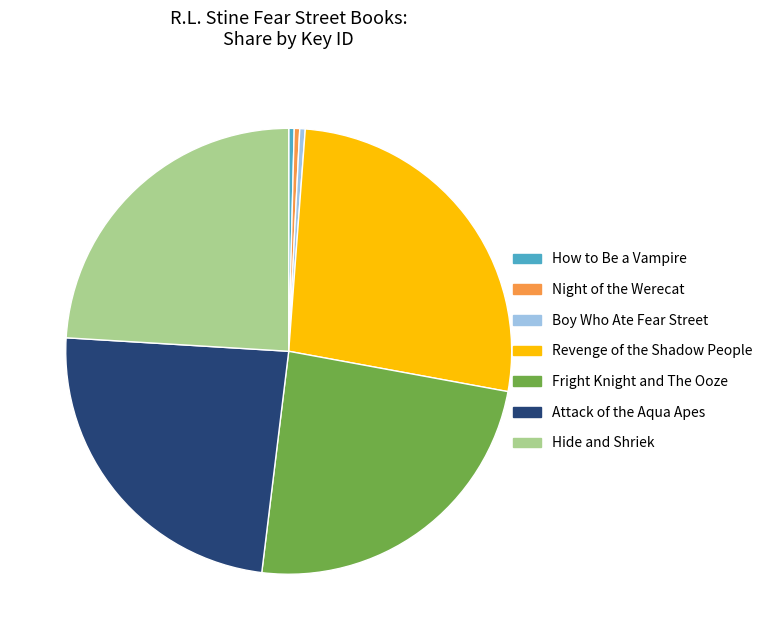

Approximately how many times larger is the value at Attack of the Aqua Apes compared to Night of the Werecat?

60.7